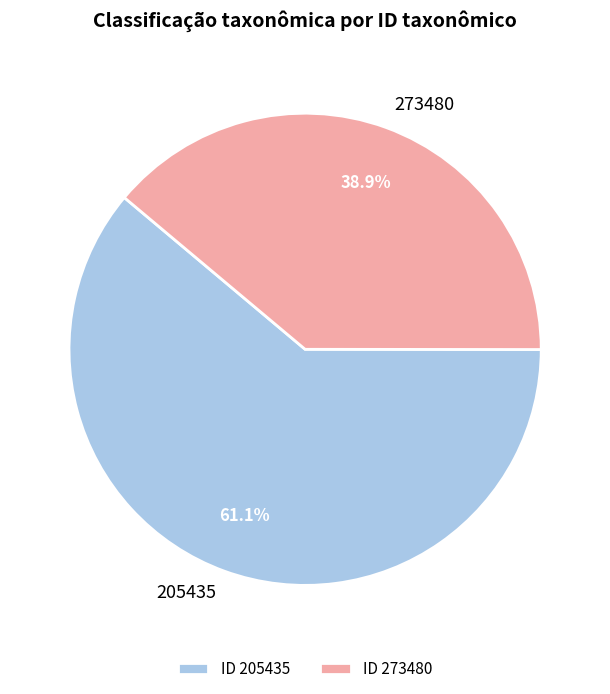

What percentage is the 273480 slice, to the nearest percent?

39%